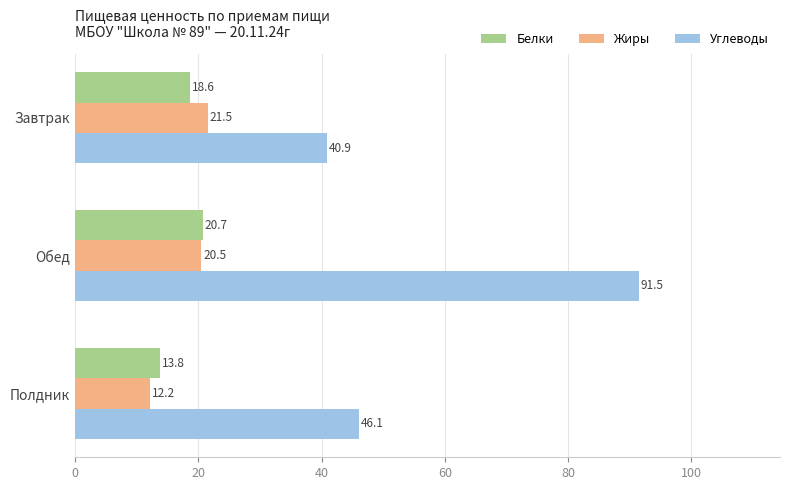

At how many categories does at least one series exceed 66?

1